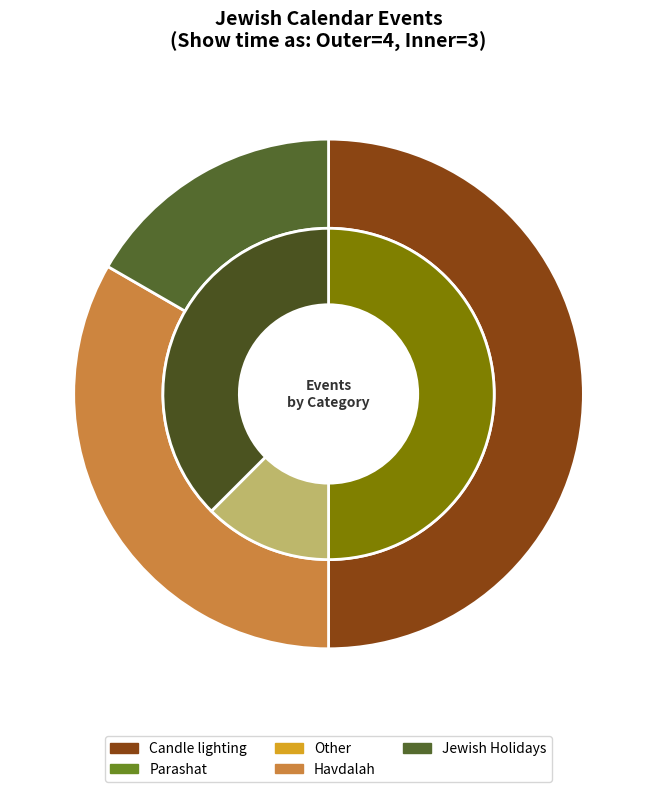

To the nearest percent, what is the average slice percentage?

20%